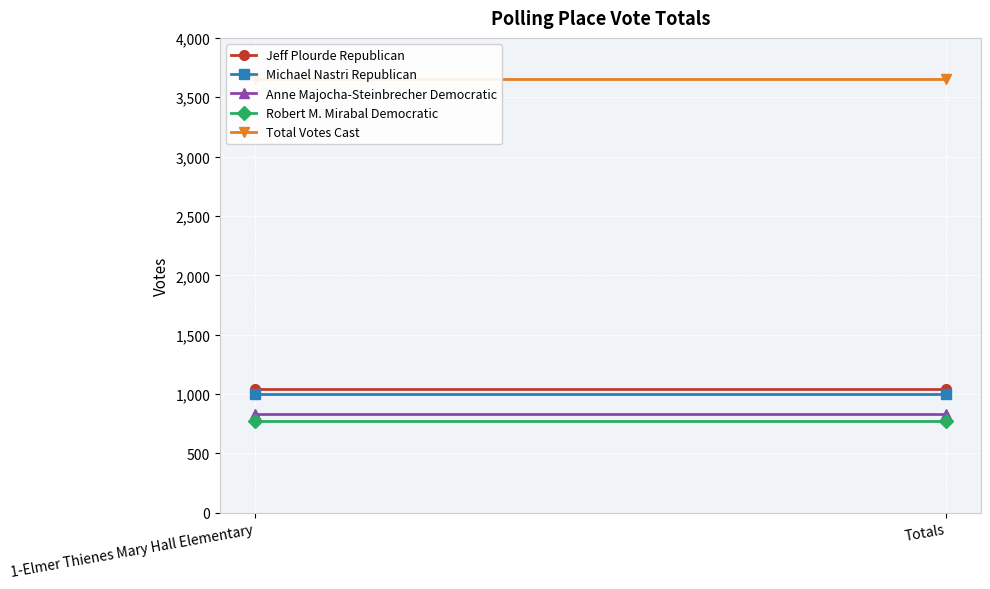

True or false: Anne Majocha-Steinbrecher Democratic has a value of 530 at 1-Elmer Thienes Mary Hall Elementary.

False